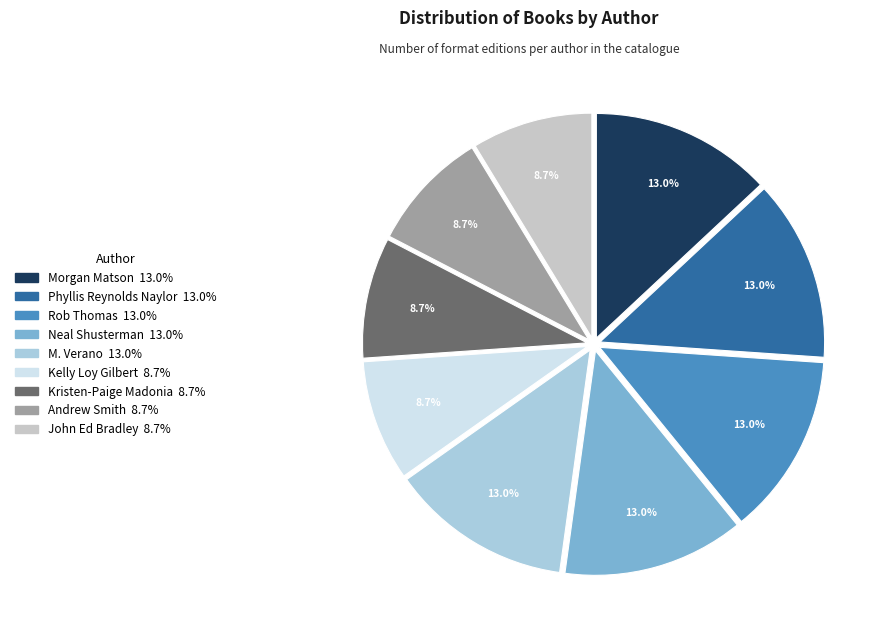

Approximately how many times larger is the value at Kelly Loy Gilbert compared to Andrew Smith?

1.0